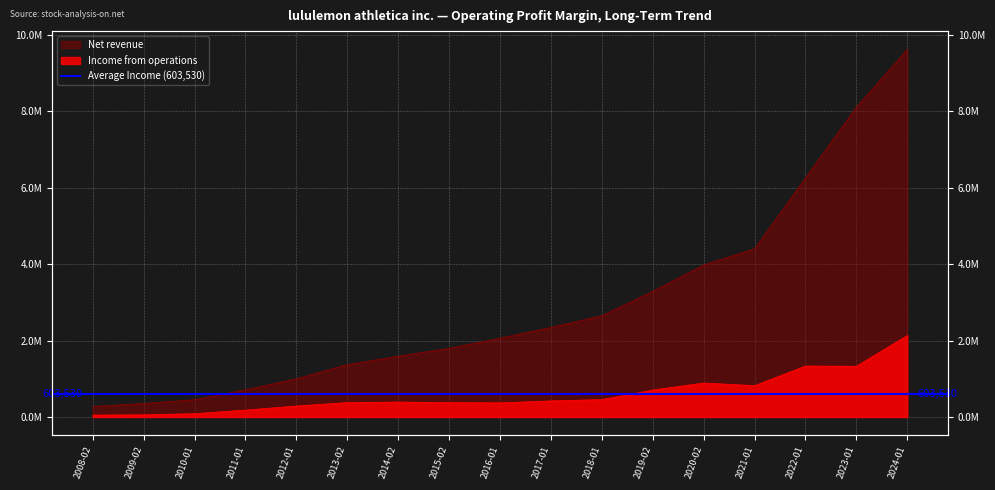

The value of Income from operations at 2024-01 is 3048898. True or false?

False